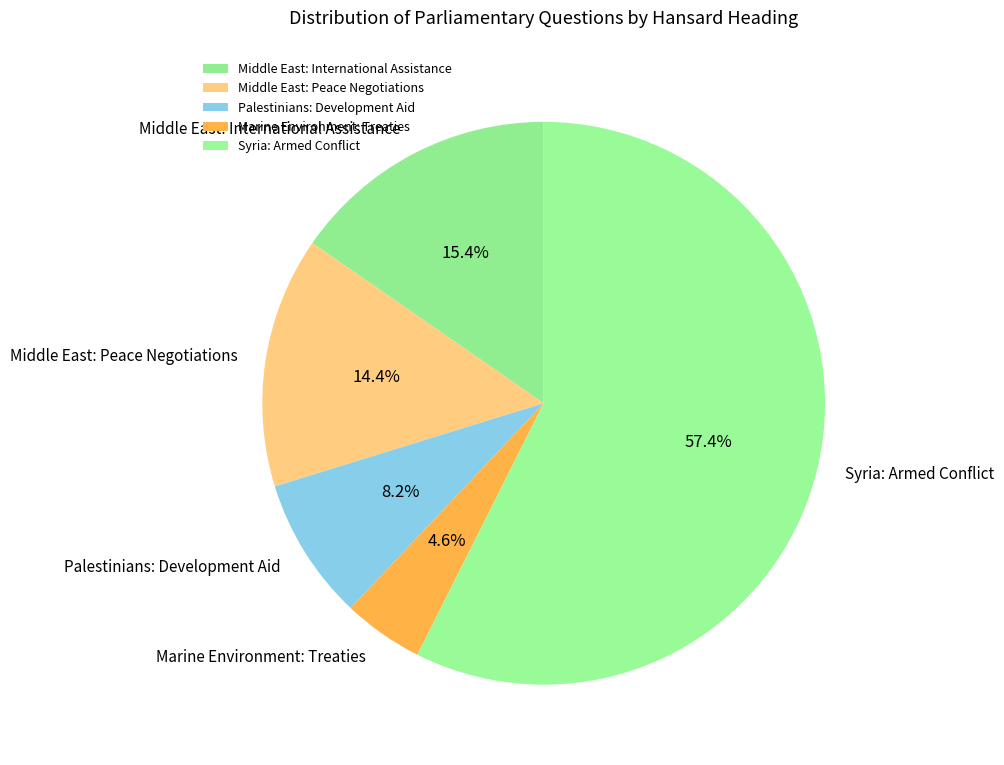

To the nearest percent, what percentage of the pie is Middle East: Peace Negotiations?

14%